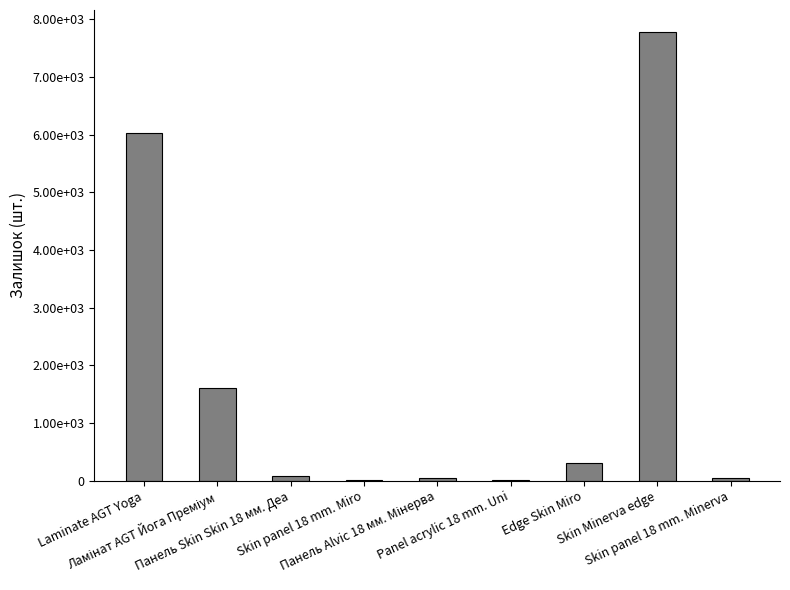

Reading left to right, transcribe all the data shown in this chart.

6032	1600	72	11	40	11	298	7770	53